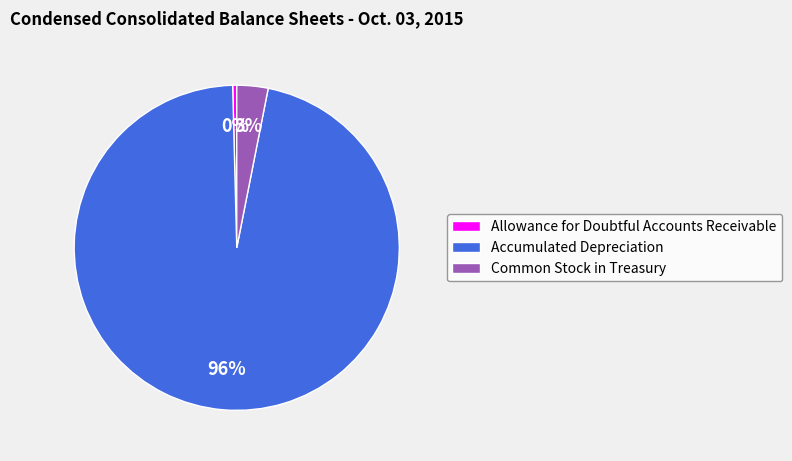

Is there a majority slice in this chart?

Yes